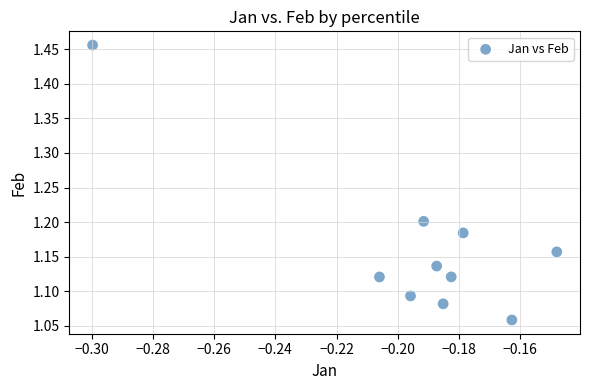

What is the range of Y values (max minus min)?

0.4